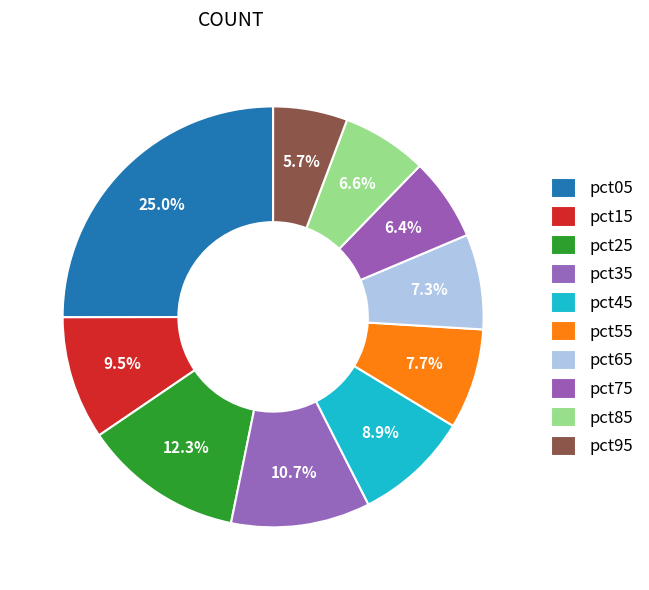

What percentage is the pct75 slice, to the nearest percent?

6%